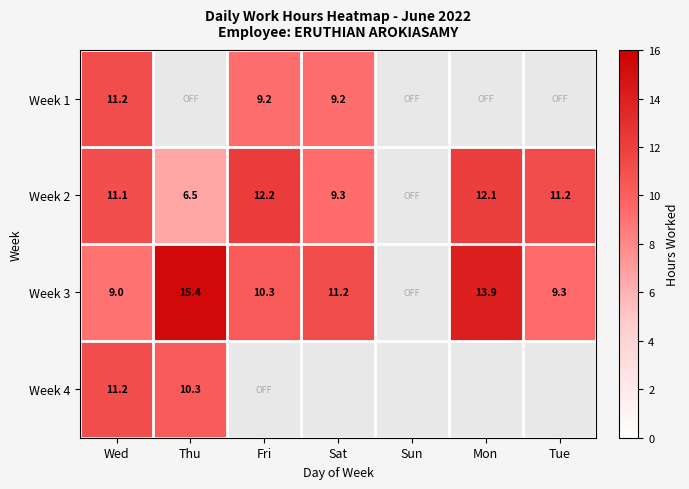

Between Thu and Tue, which series saw the biggest shift?

Week 3